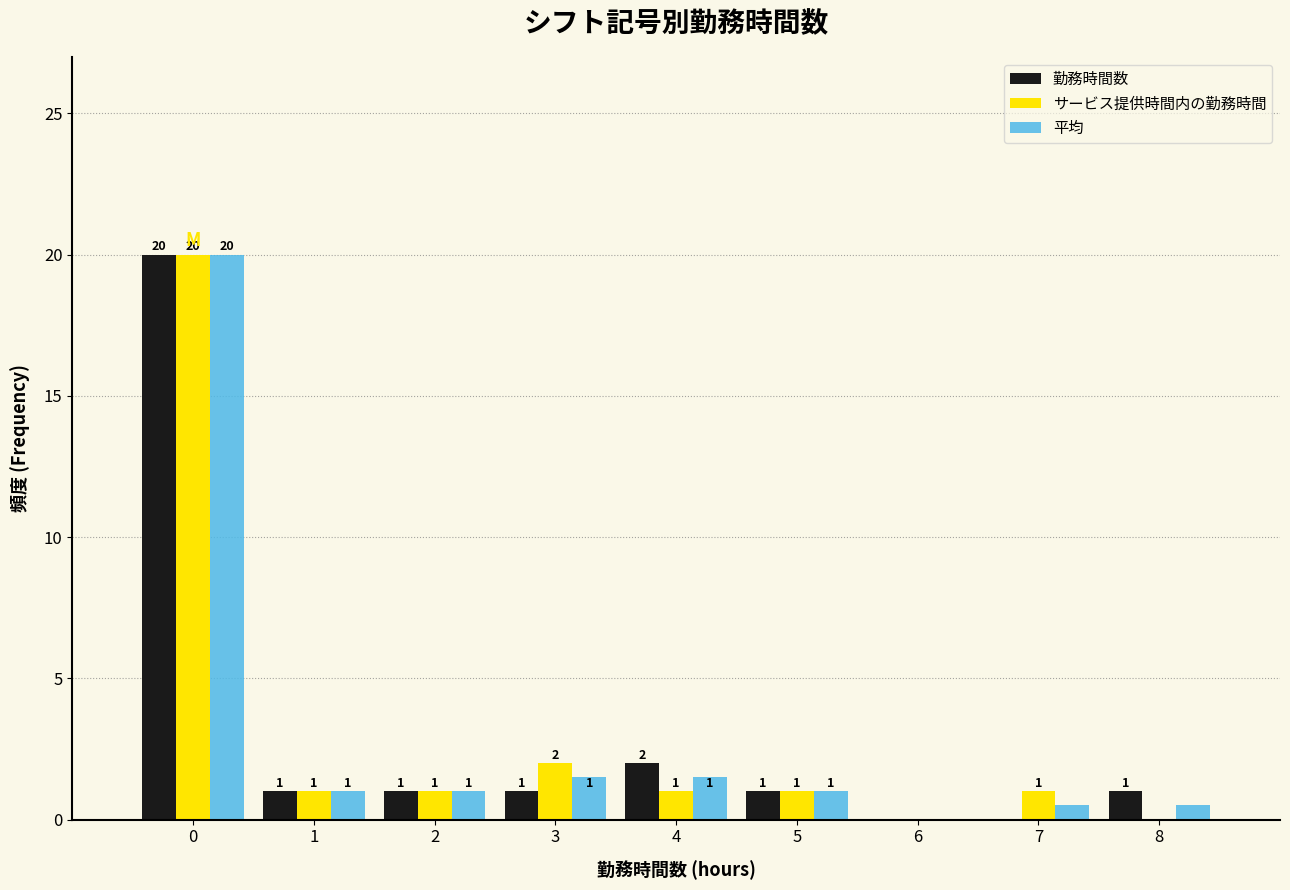

In the 勤務時間数 series, which range on the x-axis has the tallest bar?

-0.5 to 0.5